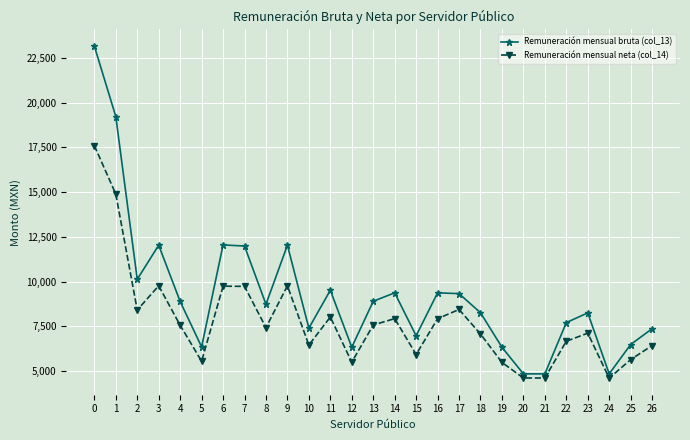

What is the value of the Remuneración mensual neta (col_14) point at the 7th from the left?

9743.8